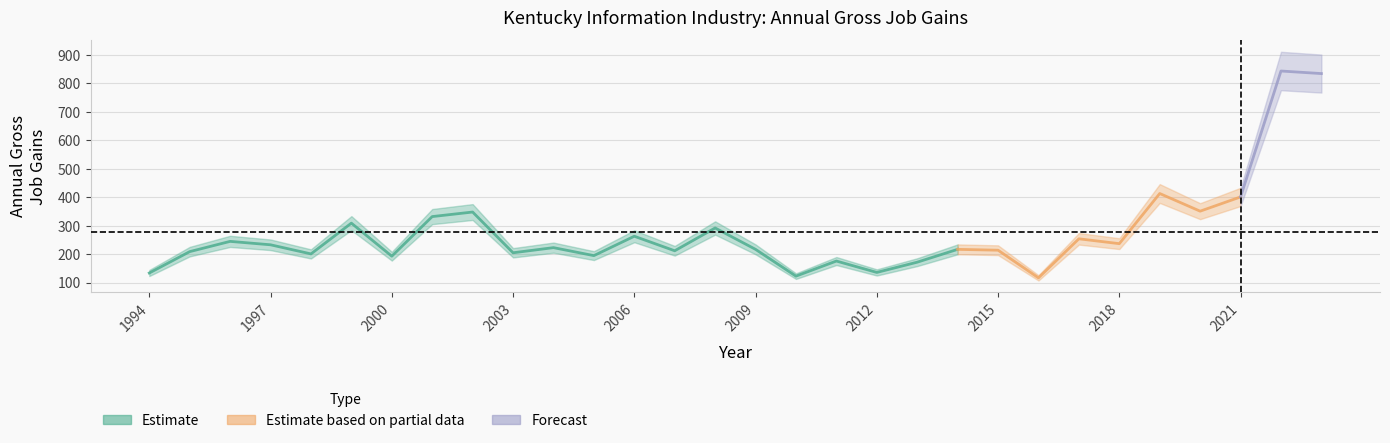

What is the sum of all Gross job gains (Total) values?

8299